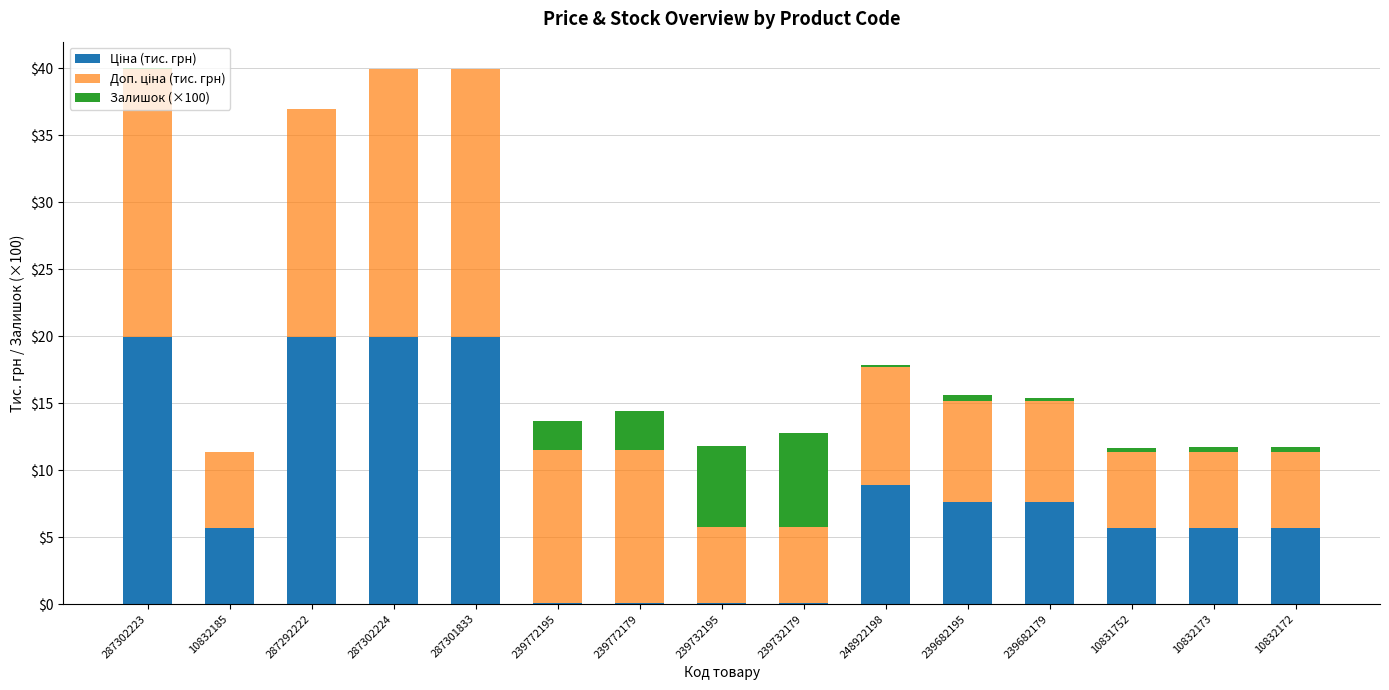

Does the chart contain stacked bars?

Yes